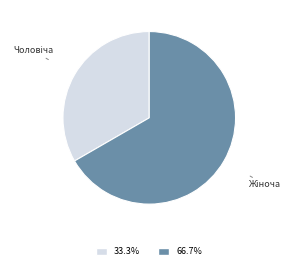

Is there any slice that represents more than half of the pie?

Yes